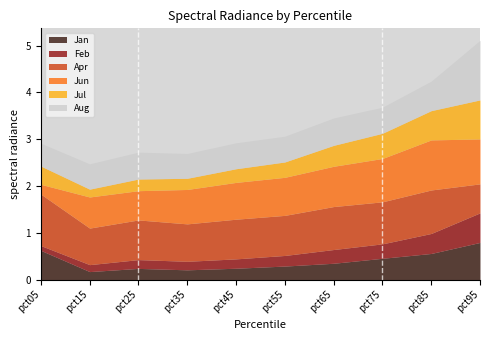

The Jan series shows 0.3 at pct95. True or false?

False